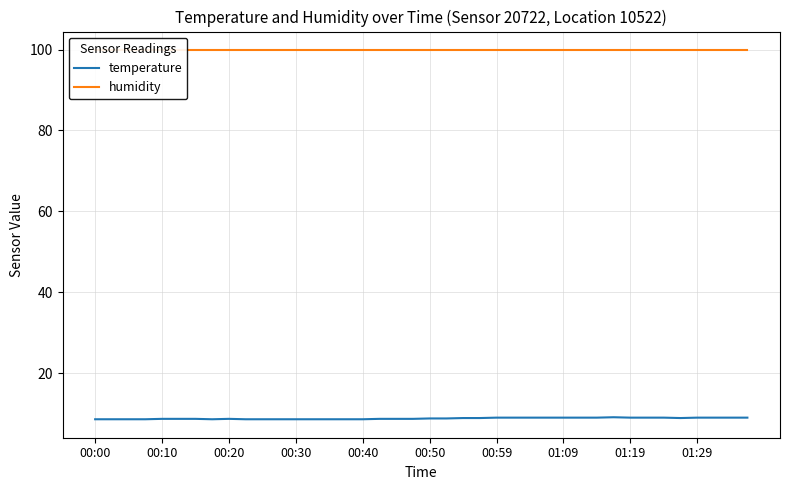

Reading left to right, what are all the values shown in this chart?

temperature: 8.6	8.6	8.6	8.6	8.7	8.7	8.7	8.6	8.7	8.6	8.6	8.6	8.6	8.6	8.6	8.6	8.6	8.7	8.7	8.7	8.8	8.8	8.9	8.9	9.0	9.0	9.0	9.0	9.0	9.0	9.0	9.1	9.0	9.0	9.0	8.9	9.0	9.0	9.0	9.0
humidity: 99.9	99.9	99.9	99.9	99.9	99.9	99.9	99.9	99.9	99.9	99.9	99.9	99.9	99.9	99.9	99.9	99.9	99.9	99.9	99.9	99.9	99.9	99.9	99.9	99.9	99.9	99.9	99.9	99.9	99.9	99.9	99.9	99.9	99.9	99.9	99.9	99.9	99.9	99.9	99.9